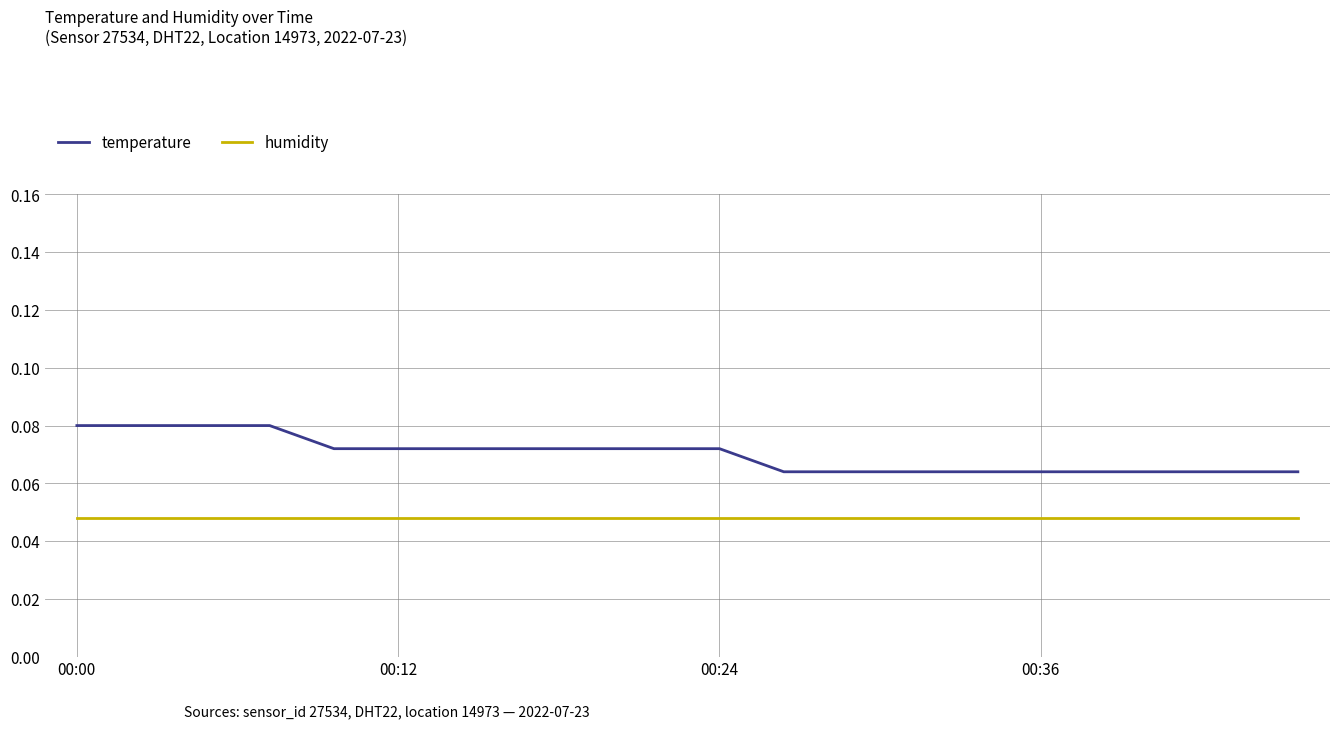

Which series has the largest range (max minus min)?

temperature